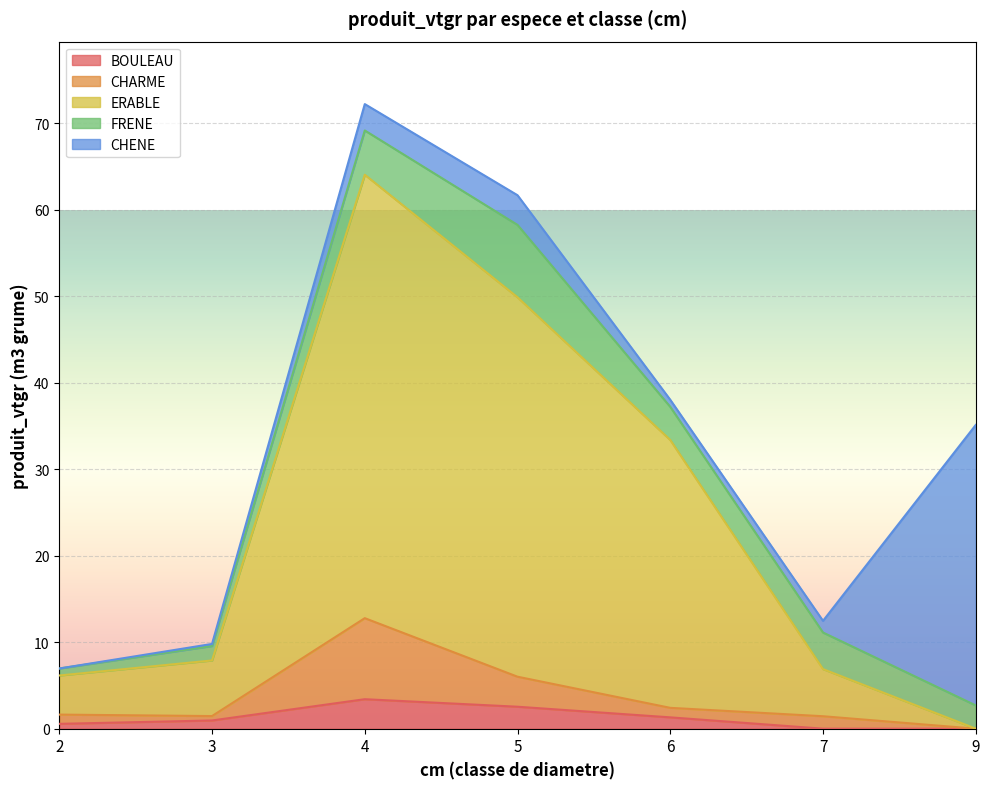

Which series changed the most between 3 and 5?

ERABLE